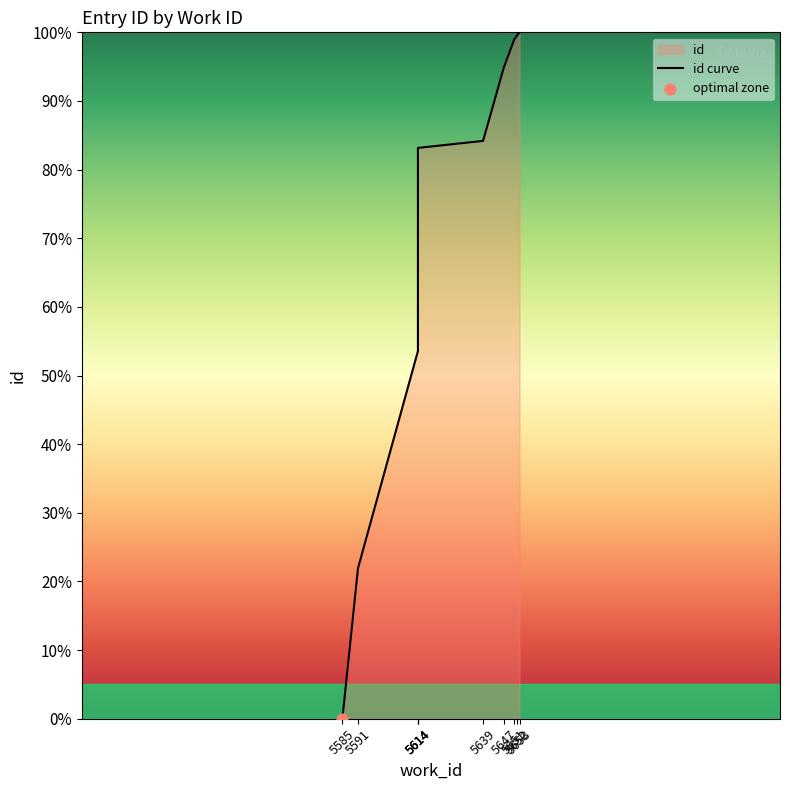

What is the change in value from 5614 to 5651?

+45.4